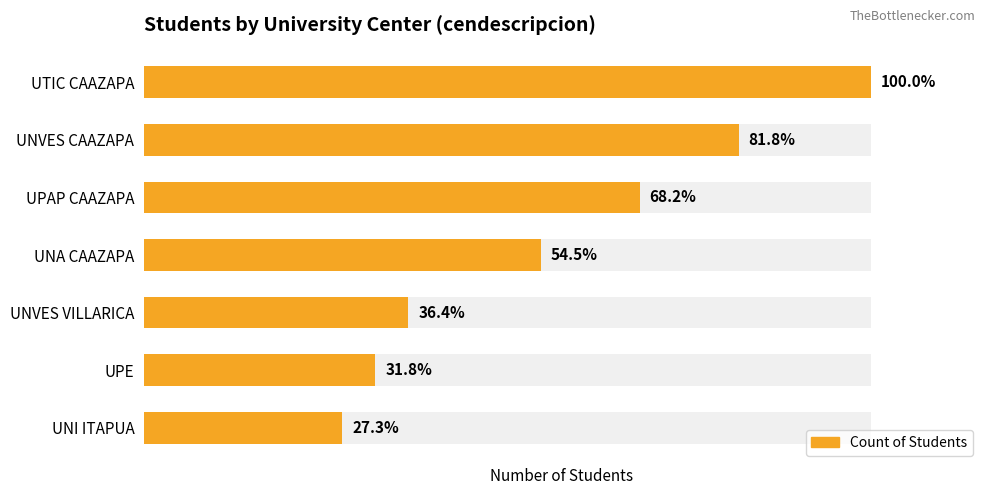

Is it true that the value at 2 is 21?

False